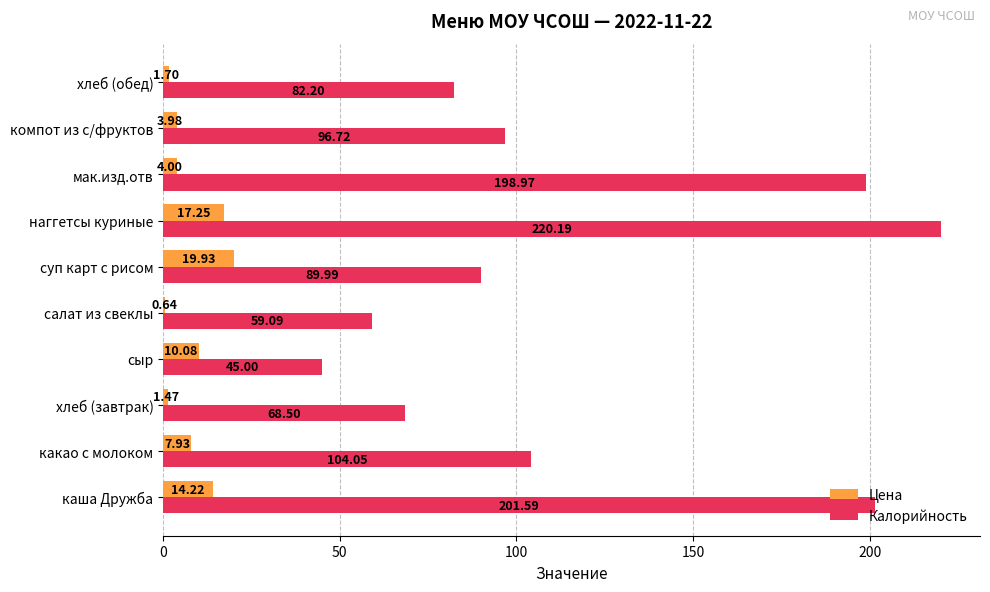

At which label does Цена reach its peak?

суп карт с рисом